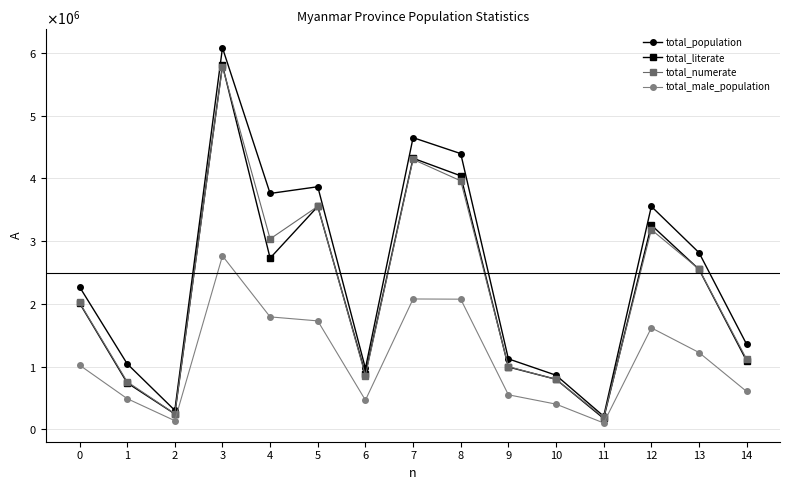

True or false: total_population and total_literate cross at least once.

False